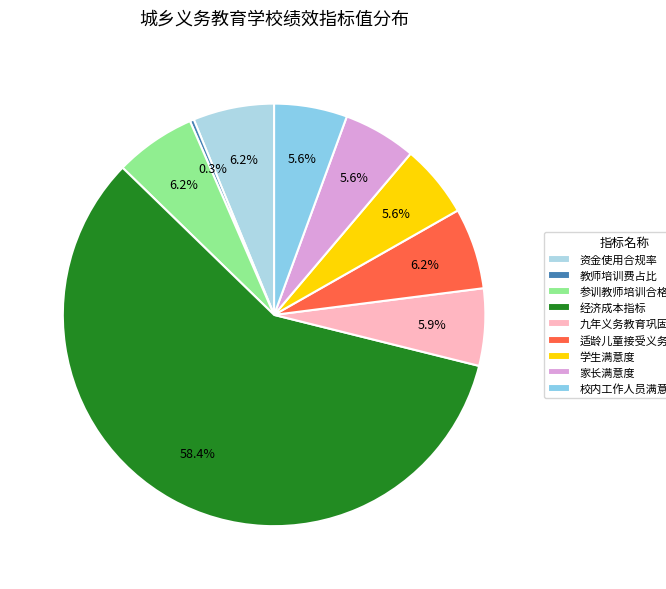

How many segments does this pie chart have?

9